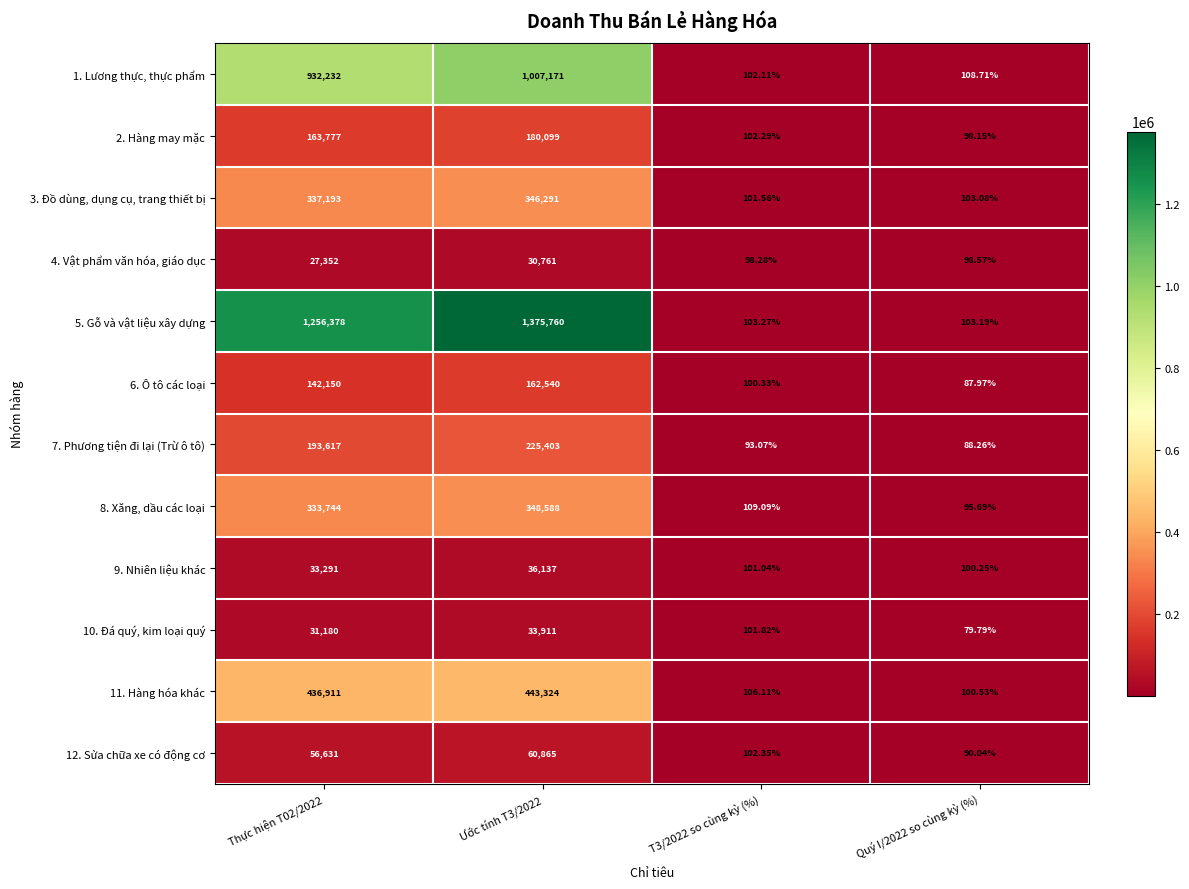

How many series are shown in this chart?

12